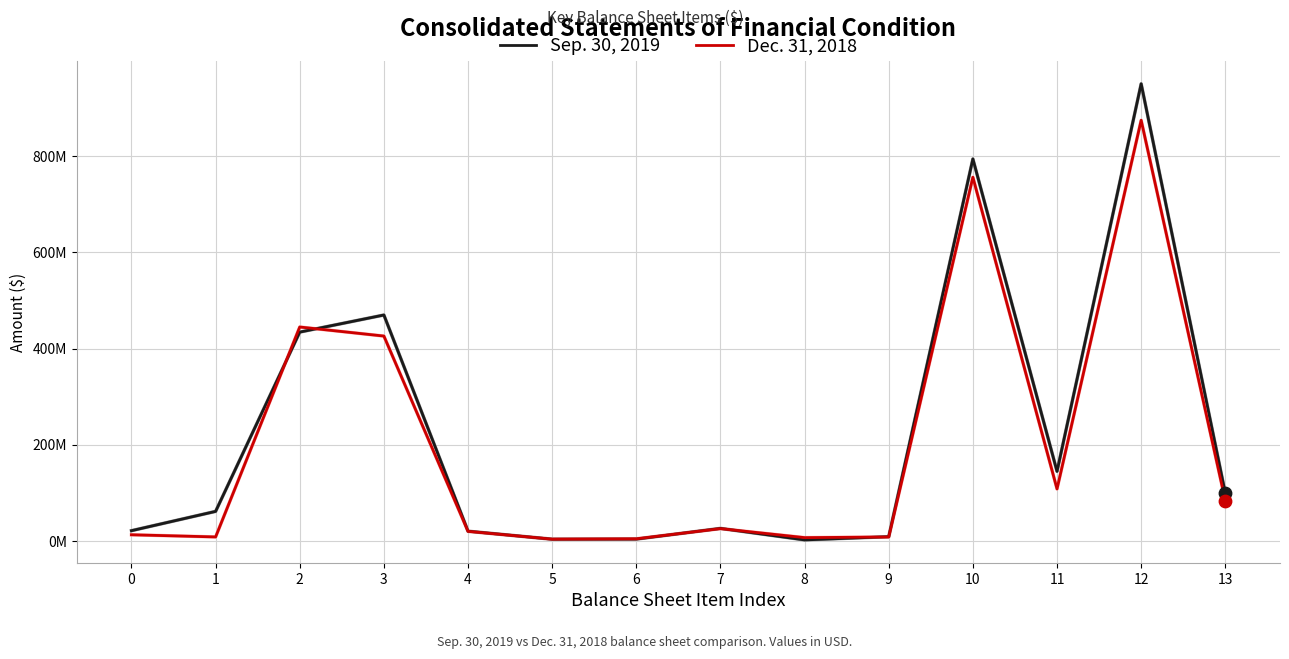

What are all the series names shown in the legend?

Sep. 30, 2019, Dec. 31, 2018